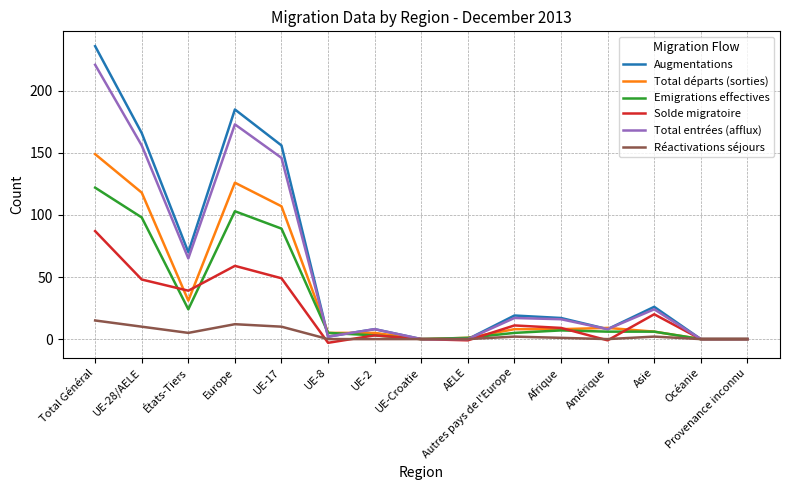

Which series has the largest total across all categories?

Augmentations